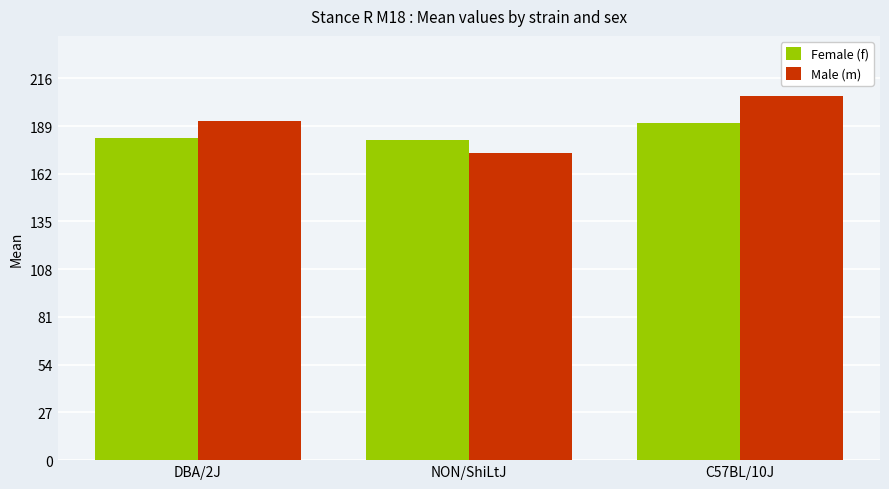

At which category is the sum across all series the highest?

C57BL/10J